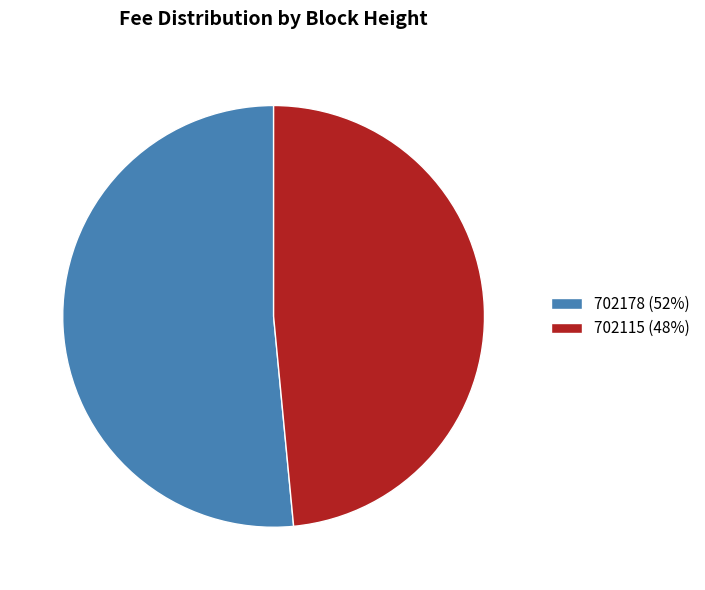

Is there any slice that represents more than half of the pie?

Yes